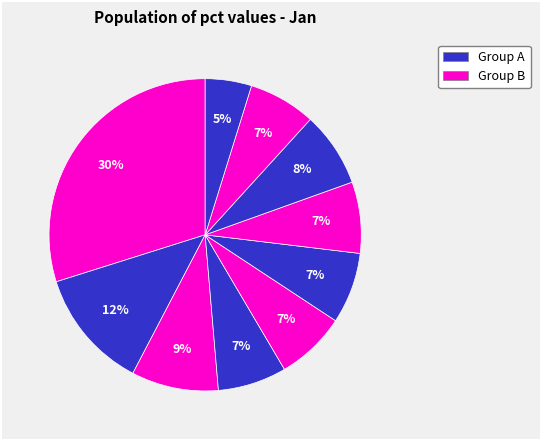

How many slices are in this pie chart?

10